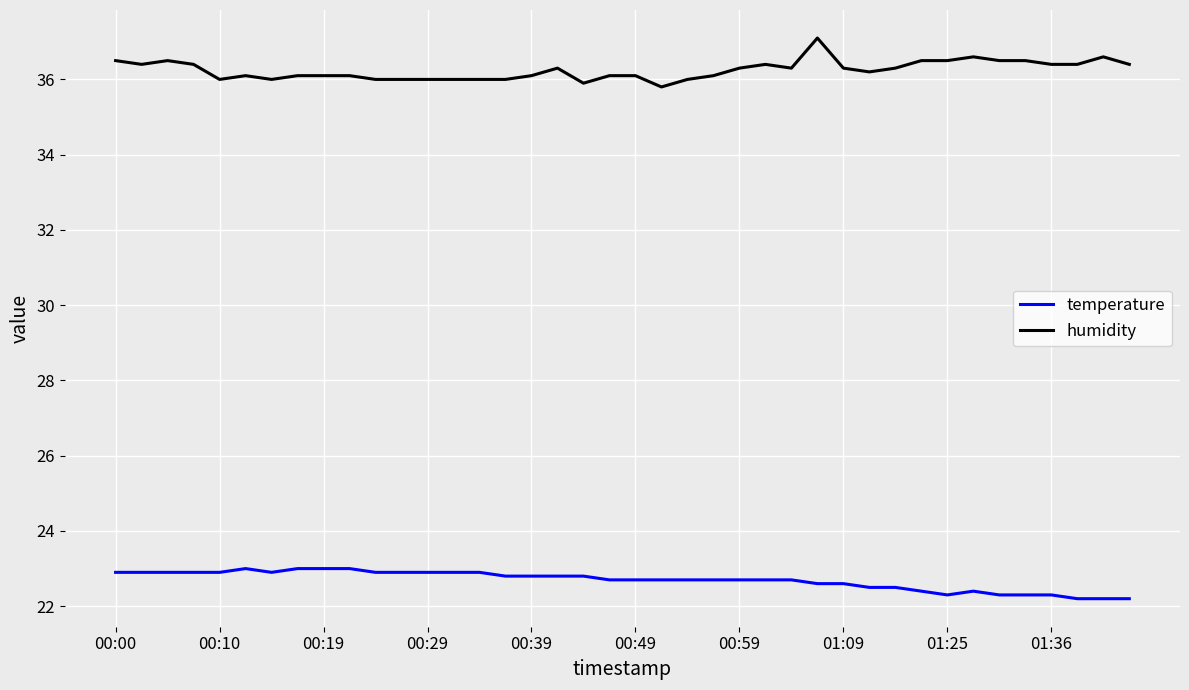

Rank the series by their average value, from lowest to highest.

temperature, humidity